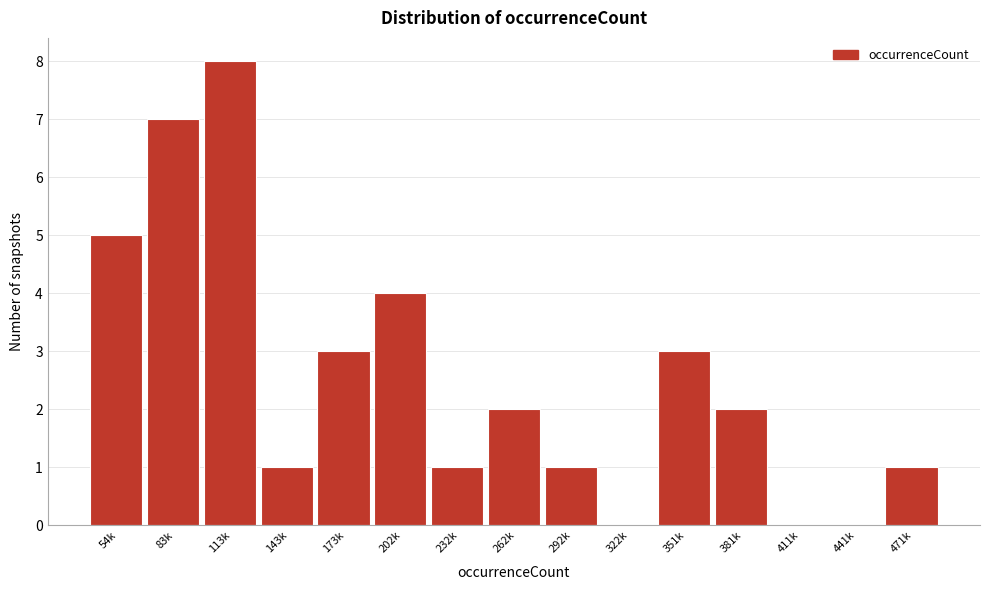

Reading right to left, list all the values displayed in this chart.

471k=1	441k=0	411k=0	381k=2	351k=3	322k=0	292k=1	262k=2	232k=1	202k=4	173k=3	143k=1	113k=8	83k=7	54k=5